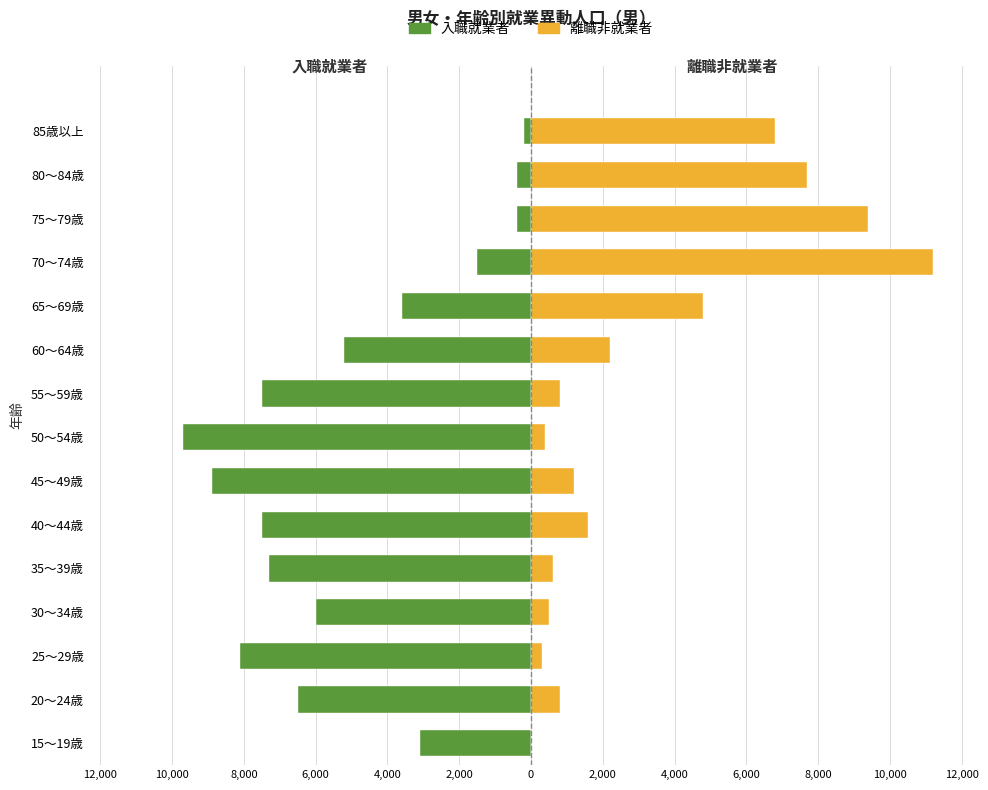

How many bars are there in total?

30